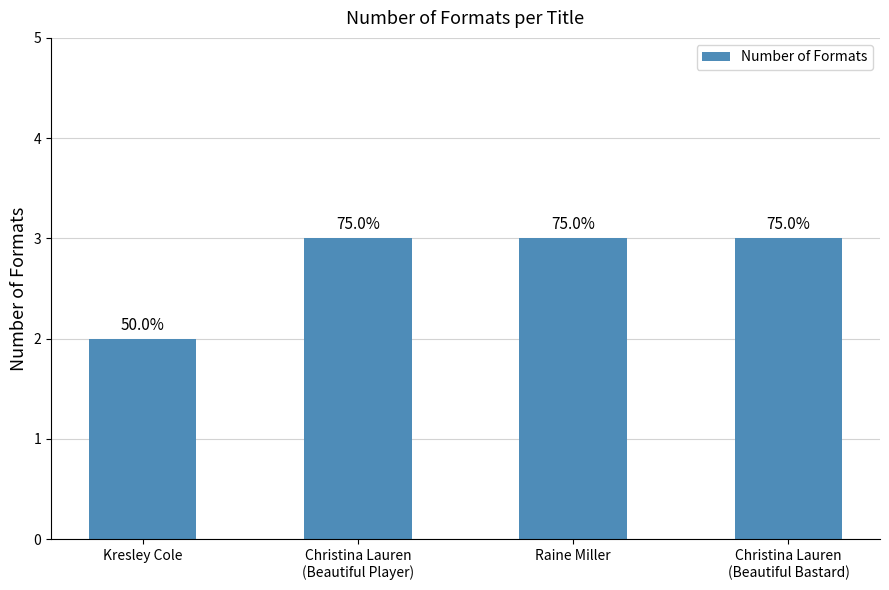

What is the greatest value displayed?

3